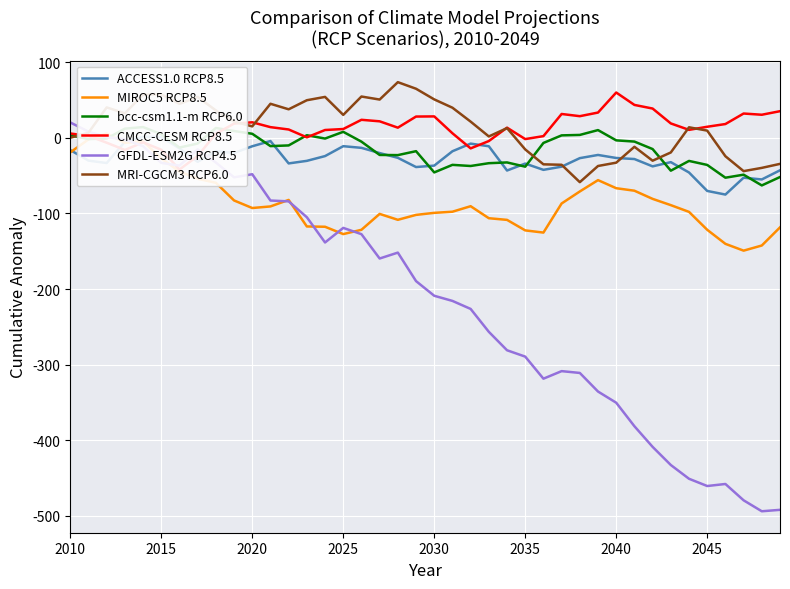

What are all the series names shown in the legend?

ACCESS1.0 RCP8.5, MIROC5 RCP8.5, bcc-csm1.1-m RCP6.0, CMCC-CESM RCP8.5, GFDL-ESM2G RCP4.5, MRI-CGCM3 RCP6.0